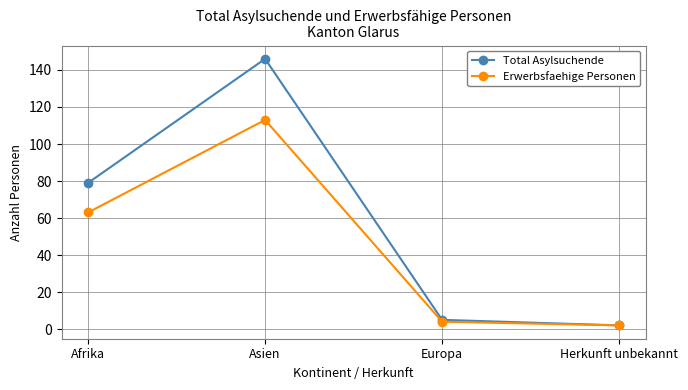

What is the difference between the highest and lowest values at Afrika?

16